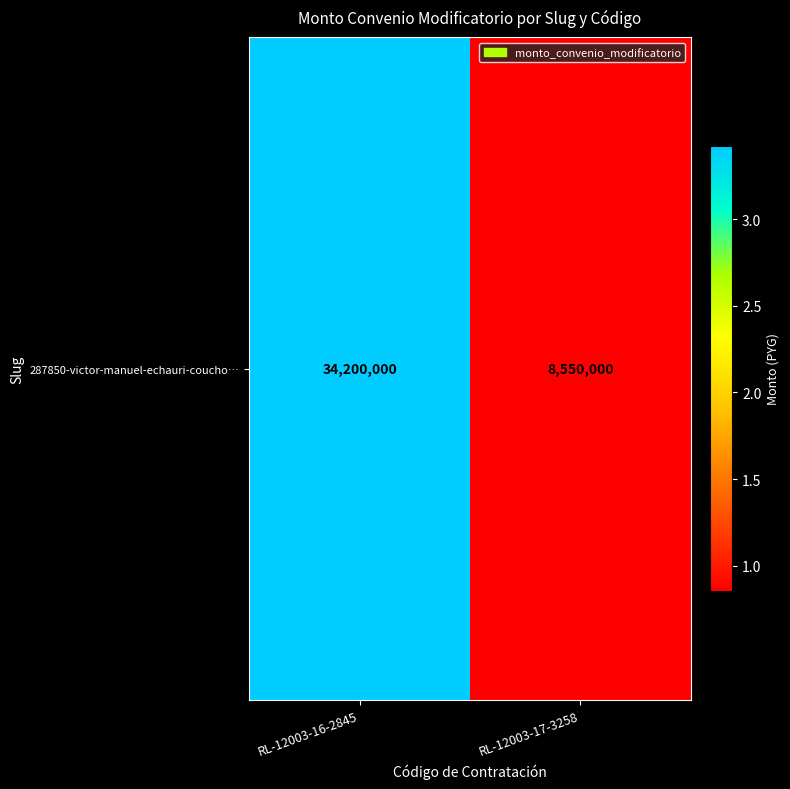

What is the sum of all values?

42750000